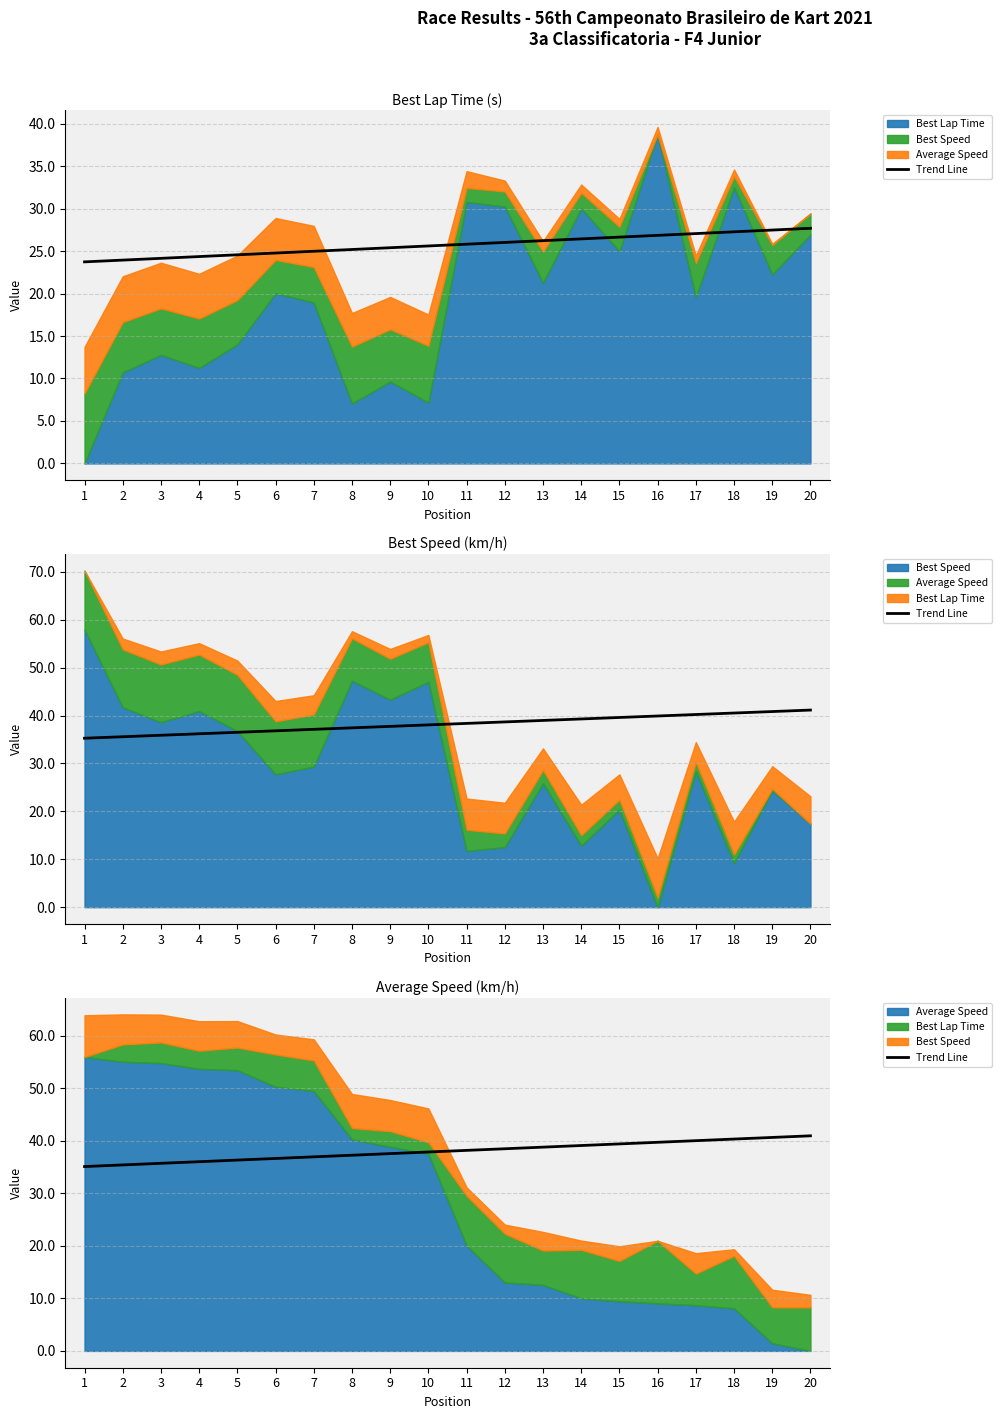

True or false: the data shows 19.7 at 11.

False